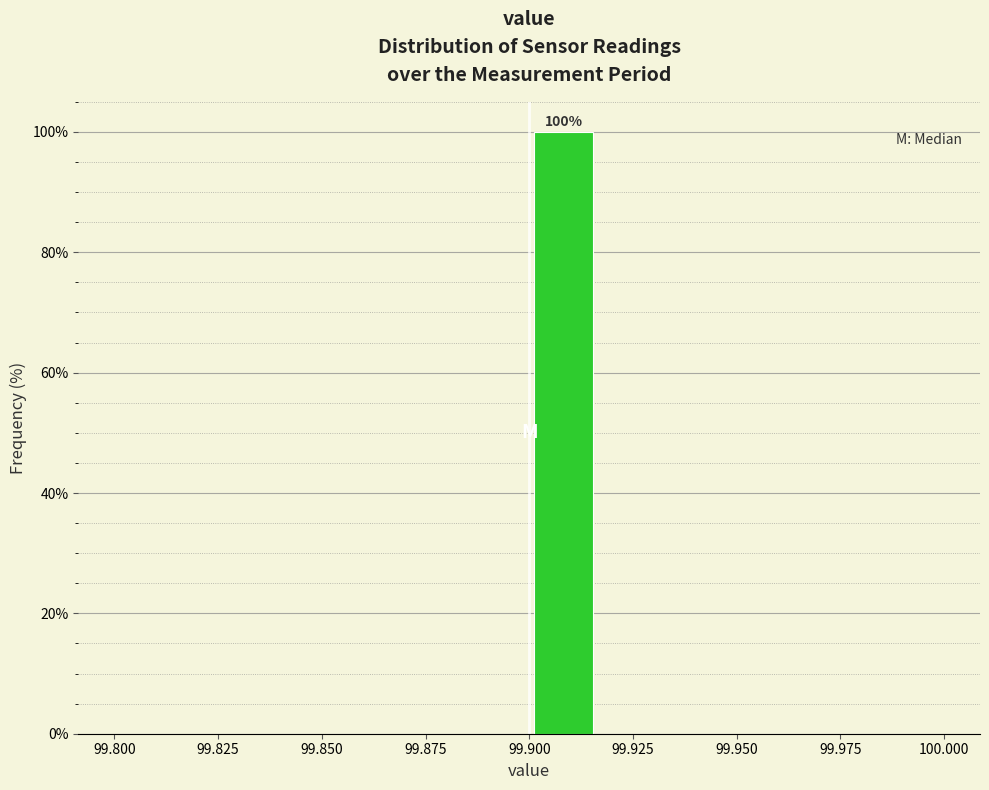

Around what value on the x-axis is the tallest bar? Give the approximate position of its centre, as read against the axis.

99.910